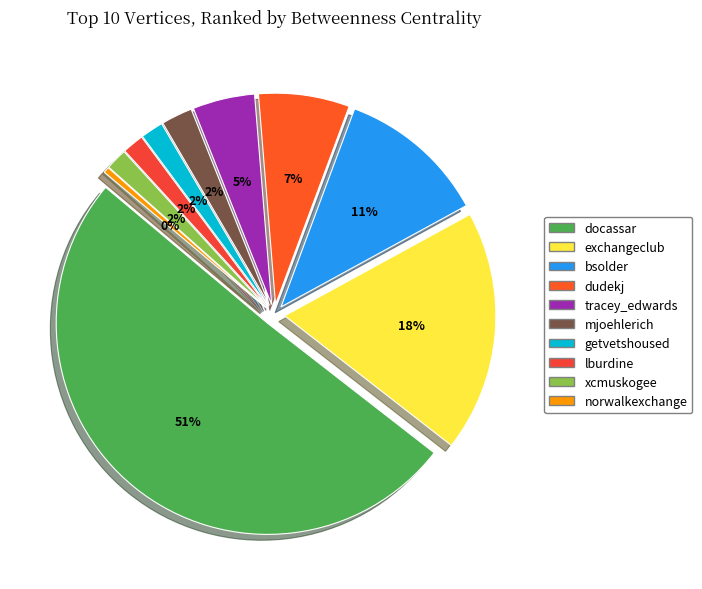

What is the change in value from docassar to bsolder?

-3628.3